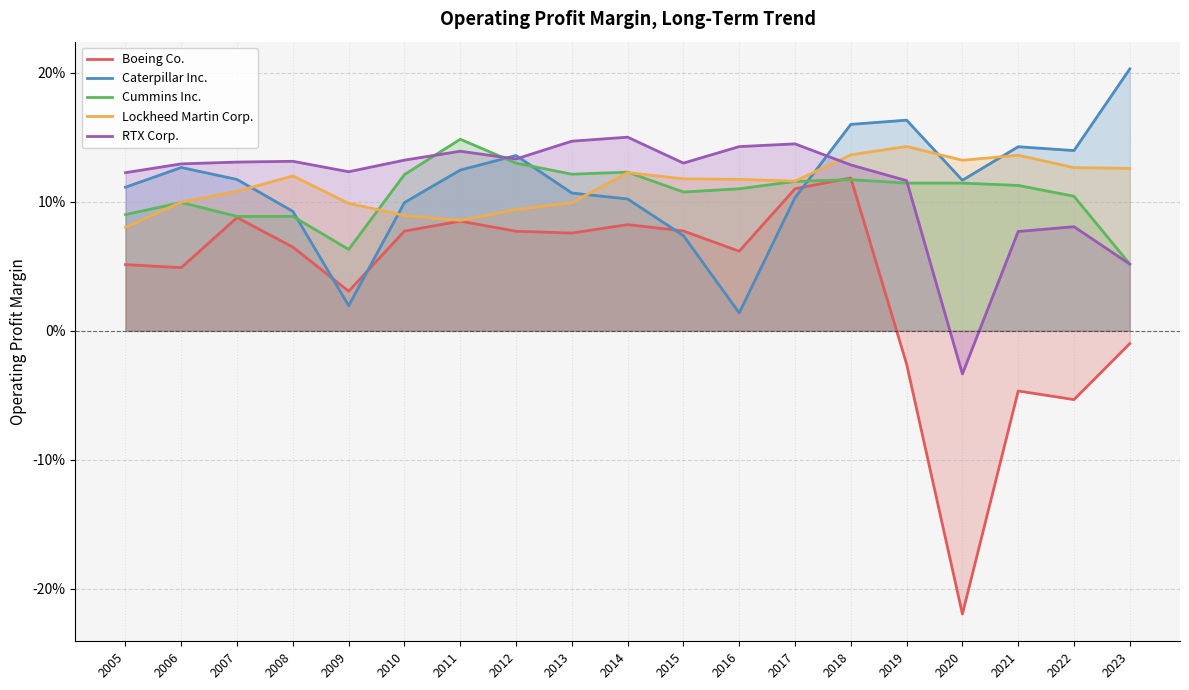

Between which two adjacent categories do Cummins Inc. and RTX Corp. first intersect?

2010 and 2011